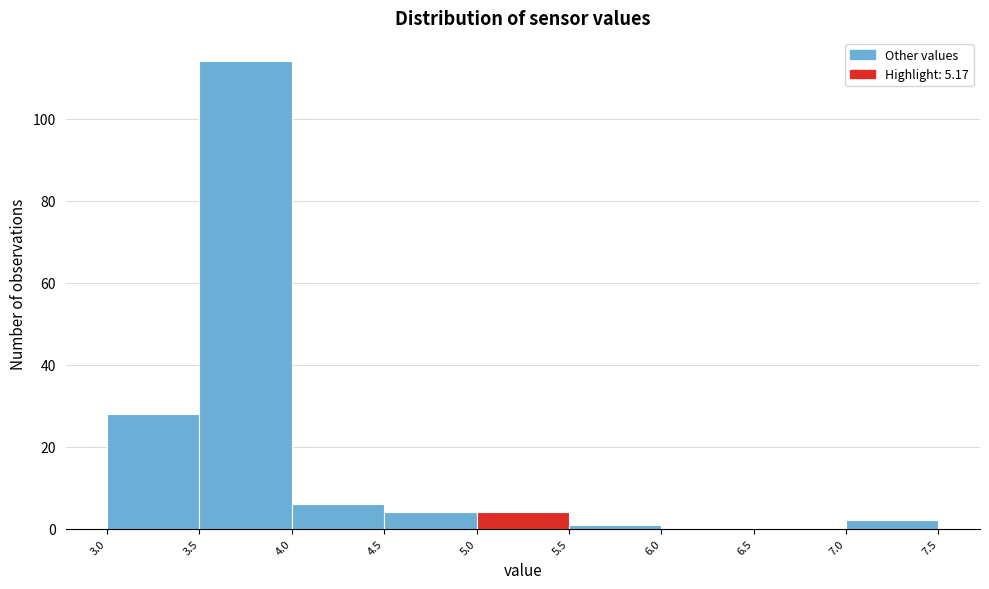

Reading left to right, transcribe this chart: for each bar, give the range it covers on the x-axis and its height. The values are not printed on the chart, so give them approximately, as read against the axis.

3.0 to 3.5: 28
3.5 to 4.0: 114
4.0 to 4.5: 6
4.5 to 5.0: 4
5.0 to 5.5: 4
5.5 to 6.0: under 2
6.0 to 6.5: 0
6.5 to 7.0: 0
7.0 to 7.5: 2